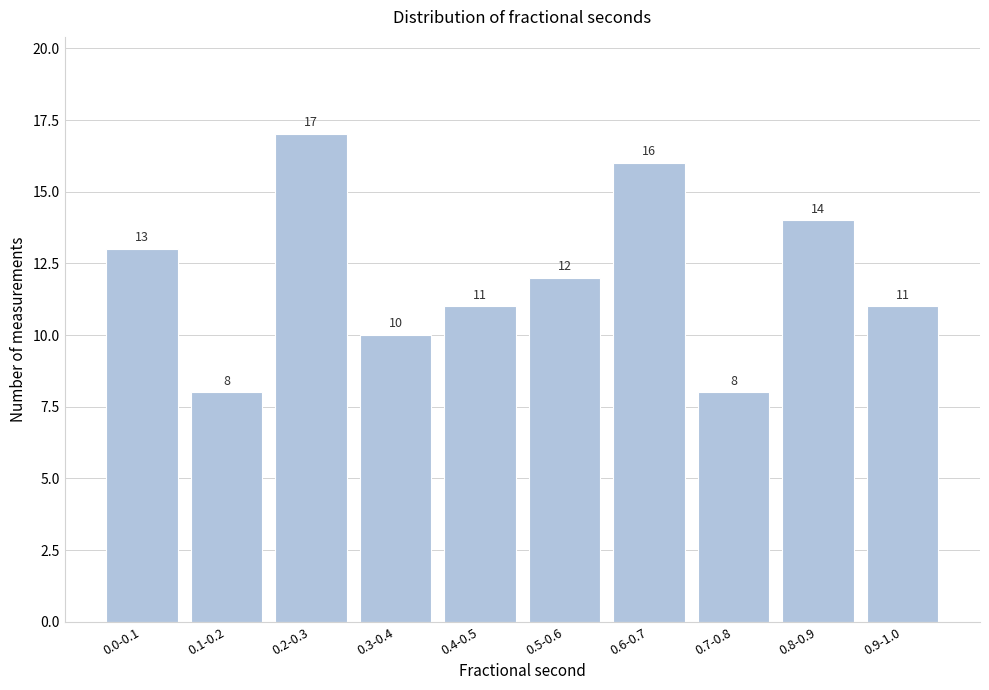

Reading left to right, transcribe all the data shown in this chart.

0.0-0.1=13	0.1-0.2=8	0.2-0.3=17	0.3-0.4=10	0.4-0.5=11	0.5-0.6=12	0.6-0.7=16	0.7-0.8=8	0.8-0.9=14	0.9-1.0=11